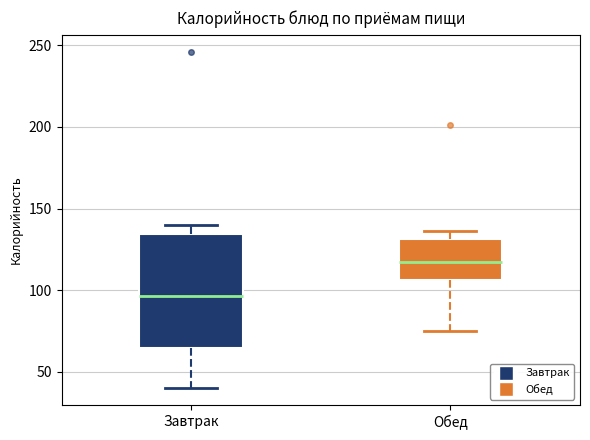

Reading left to right, read every box against the y-axis: the position of its median line, the range the box covers, and the ends of its whiskers. The values are not printed on the chart, so give them approximately, as read against the axis.

Завтрак: median 95, box 65 to 135, whiskers 40 to 140
Обед: median 120, box 105 to 130, whiskers 75 to 135